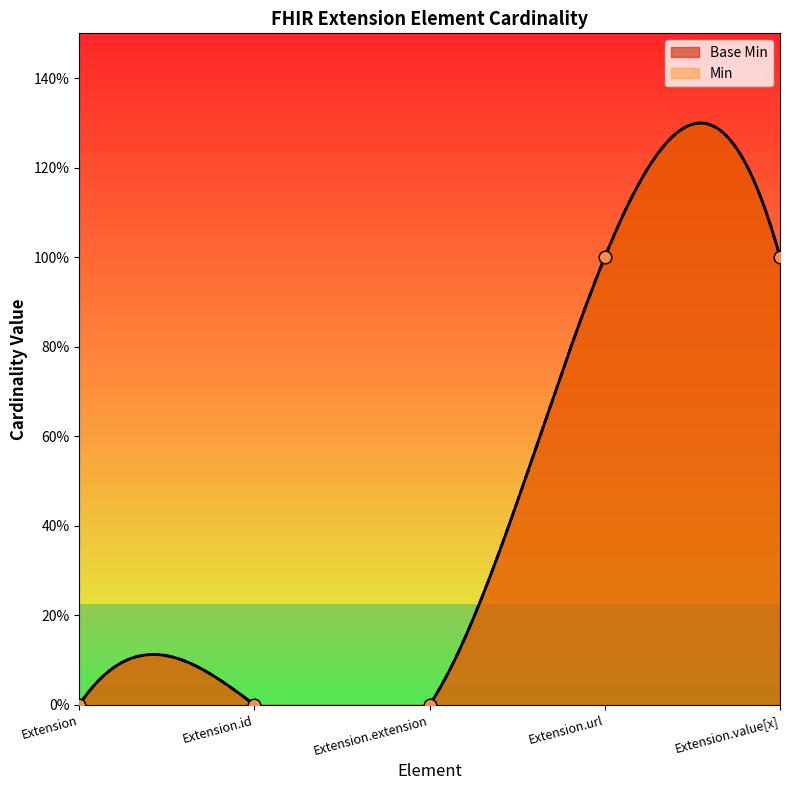

What are all the series names shown in the legend?

Base Min, Min